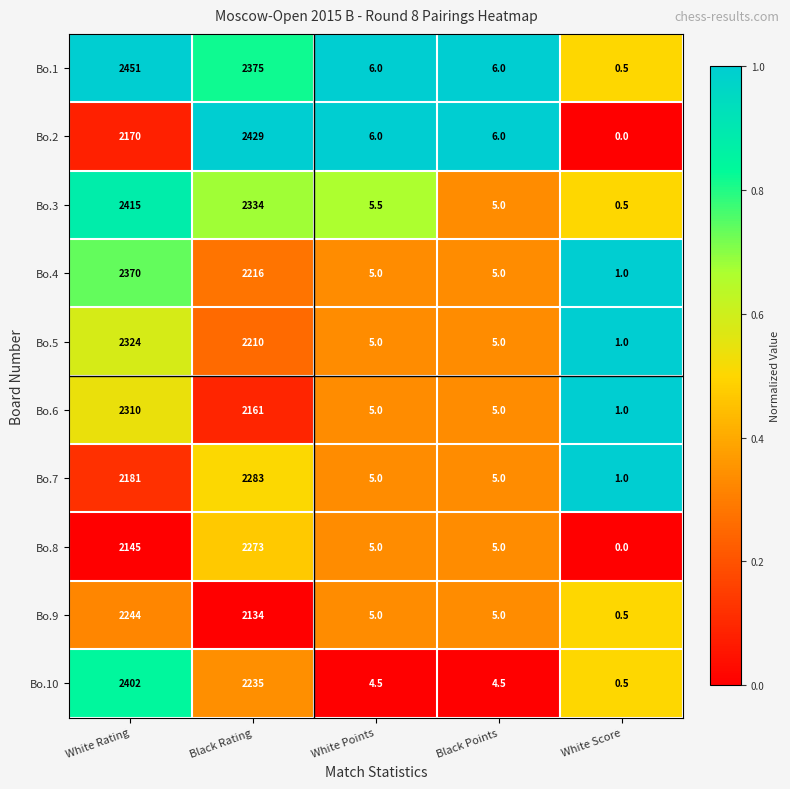

Which series has the widest spread of values?

Bo.1